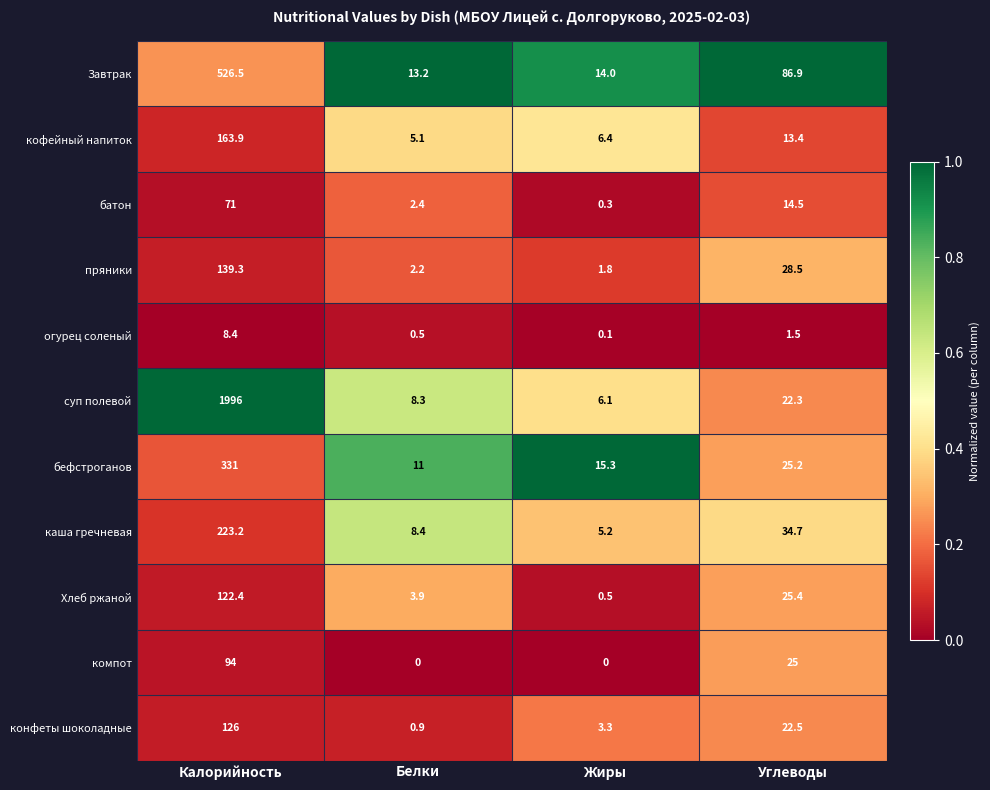

True or false: Завтрак has a value of 13.2 at Белки.

True